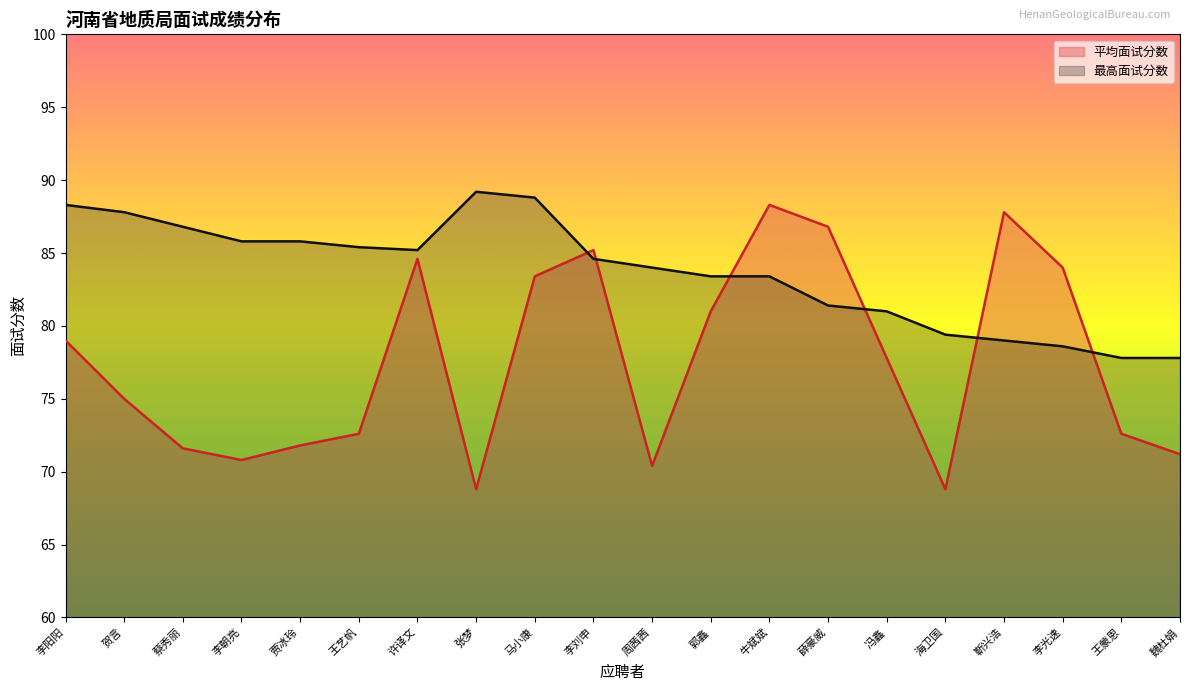

How many values in the 平均面试分数 series are below 77?

10